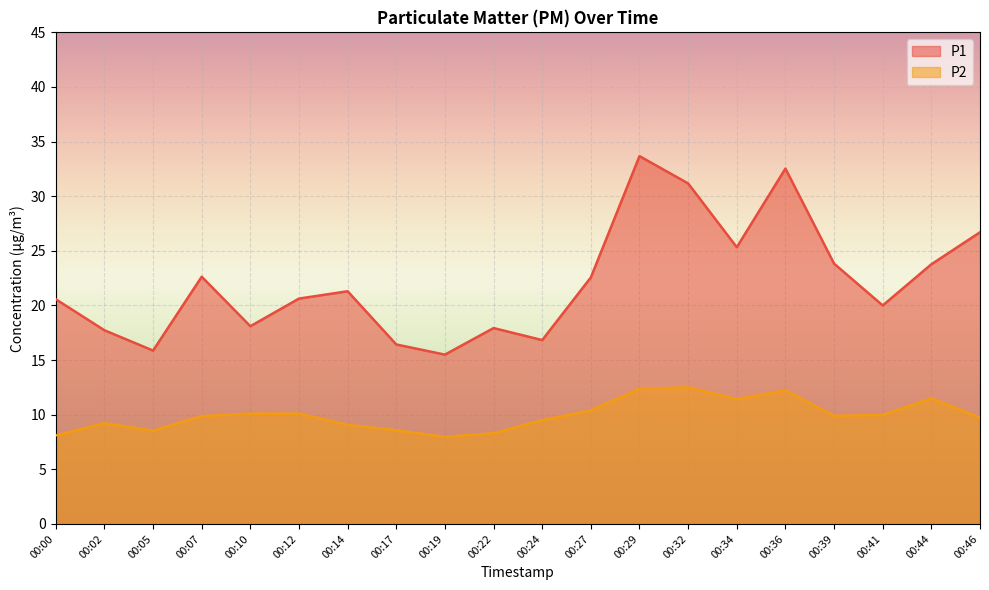

Is it true that P2 equals 9.2 at 00:02?

True